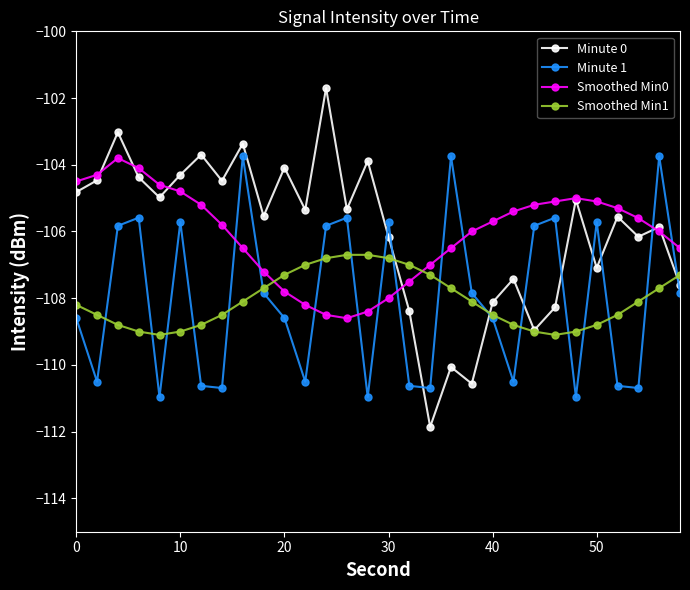

How many values in the Minute 1 series exceed -107?

12